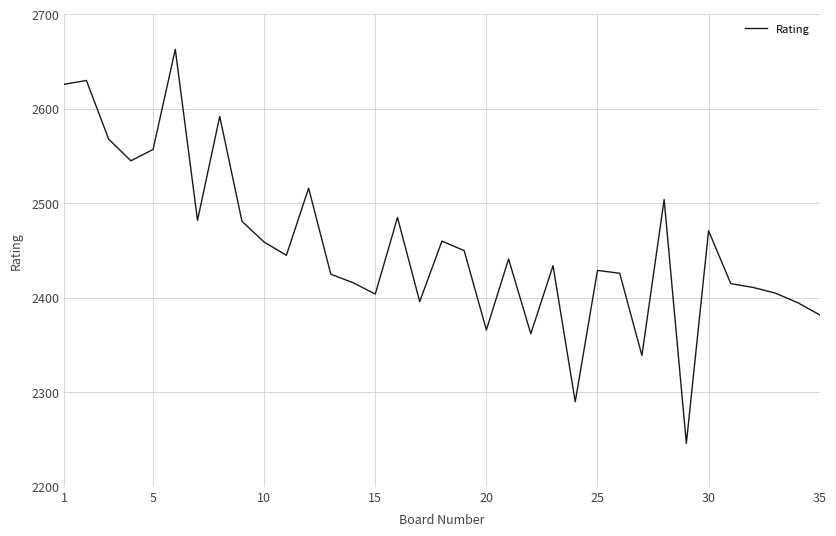

What is the difference between the maximum and minimum values?

417